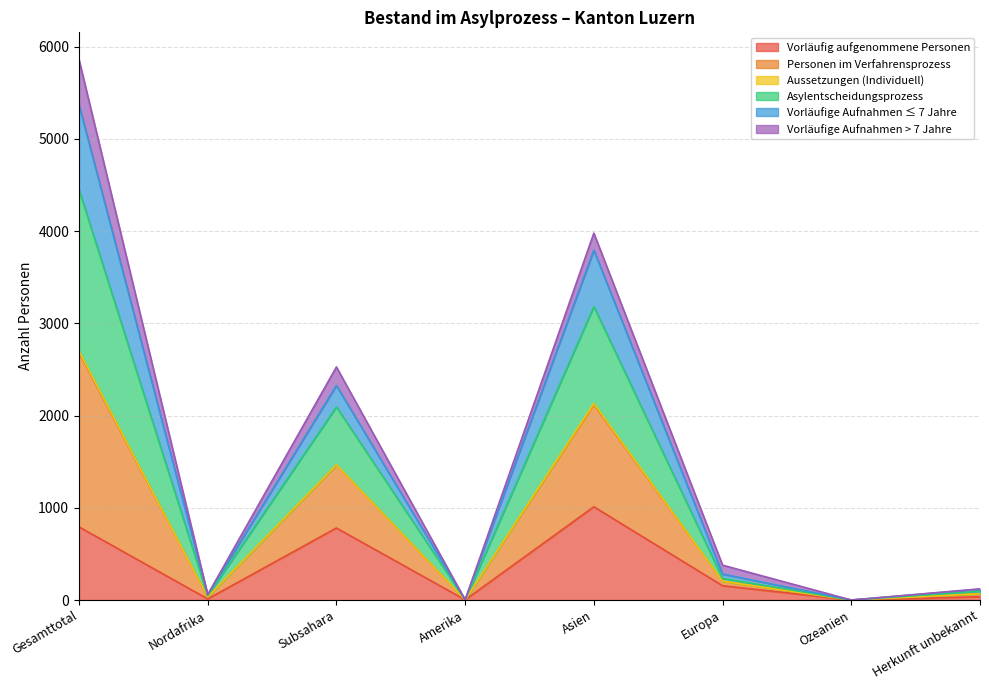

At which category is the sum across all series the highest?

Gesamttotal